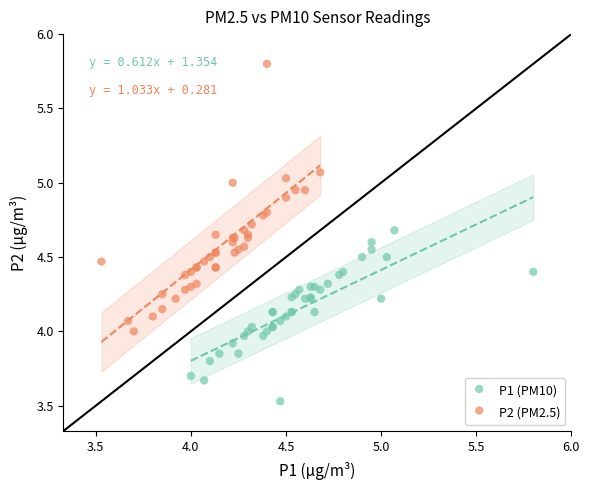

Which series contains the highest Y value?

P2 (PM2.5)